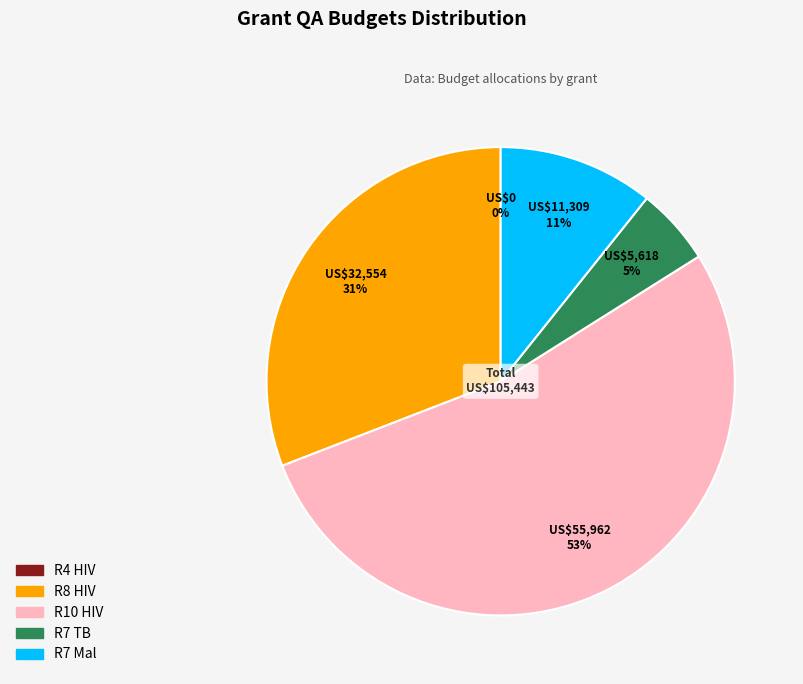

Does R10 HIV account for over 50% of the chart?

Yes